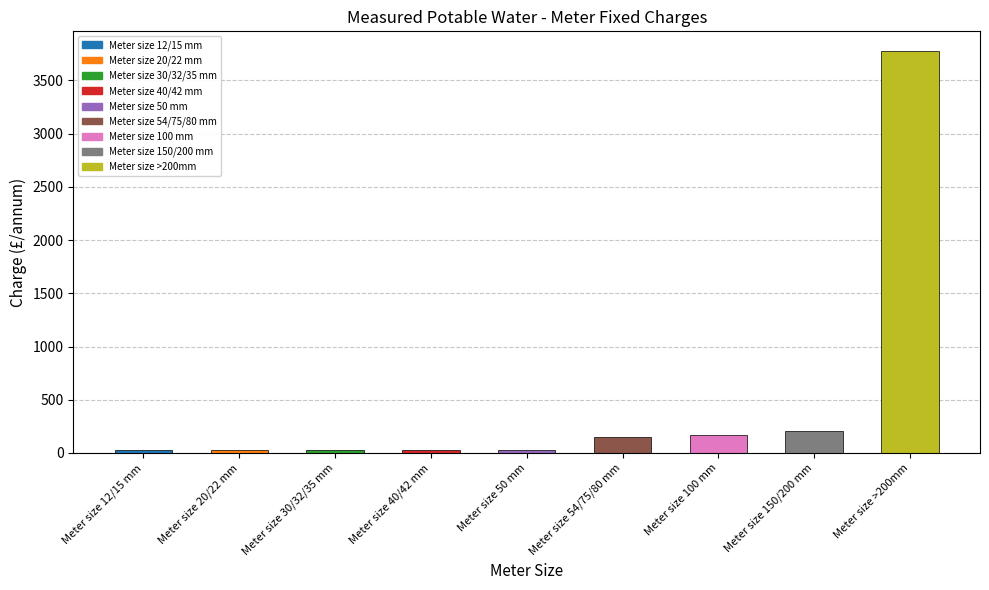

Are the bars horizontal?

No